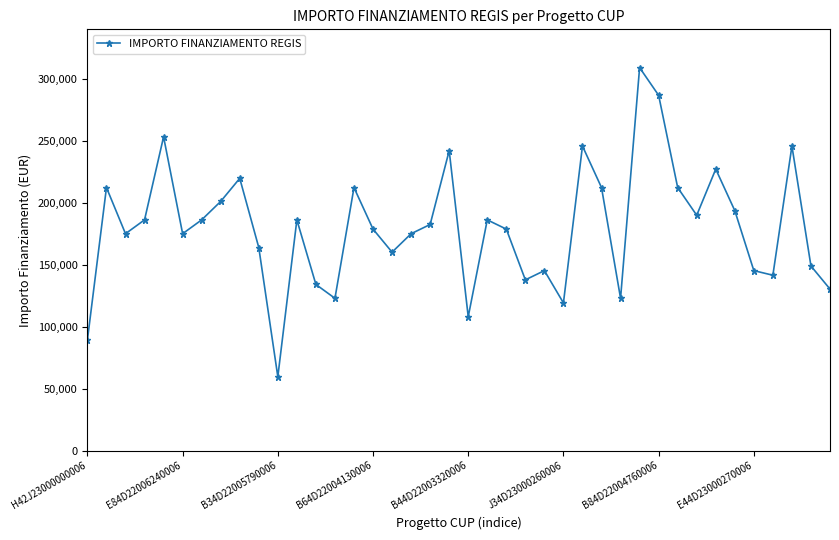

Reading left to right, extract all data points from this chart.

89419.6	212371.5	175113.3	186290.8	253355.4	175113.3	186290.8	201194.0	219823.1	163935.9	59613.0	186290.8	134129.4	122951.9	212371.5	178839.1	160210.1	175113.3	182565.0	242178.0	108048.6	186290.8	178839.1	137855.2	145306.8	119226.1	245903.8	212371.5	122951.9	309242.7	286887.8	212371.5	190016.6	227274.7	193742.4	145306.8	141581.0	245903.8	149032.6	130403.5